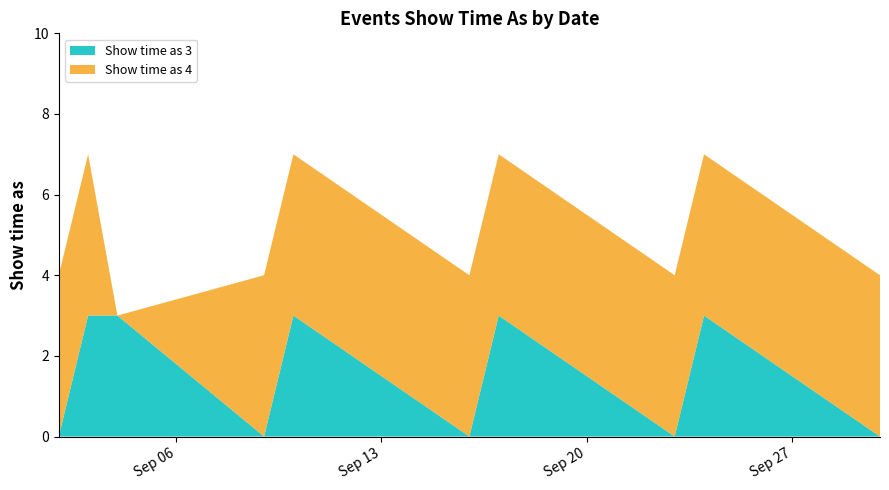

Reading right to left, extract all data points from this chart.

Show time as 3: 9/30/2016=0	9/24/2016=3	9/23/2016=0	9/17/2016=3	9/16/2016=0	9/10/2016=3	9/9/2016=0	9/4/2016=3	9/3/2016=3	9/2/2016=0
Show time as 4: 9/30/2016=4	9/24/2016=4	9/23/2016=4	9/17/2016=4	9/16/2016=4	9/10/2016=4	9/9/2016=4	9/4/2016=0	9/3/2016=4	9/2/2016=4